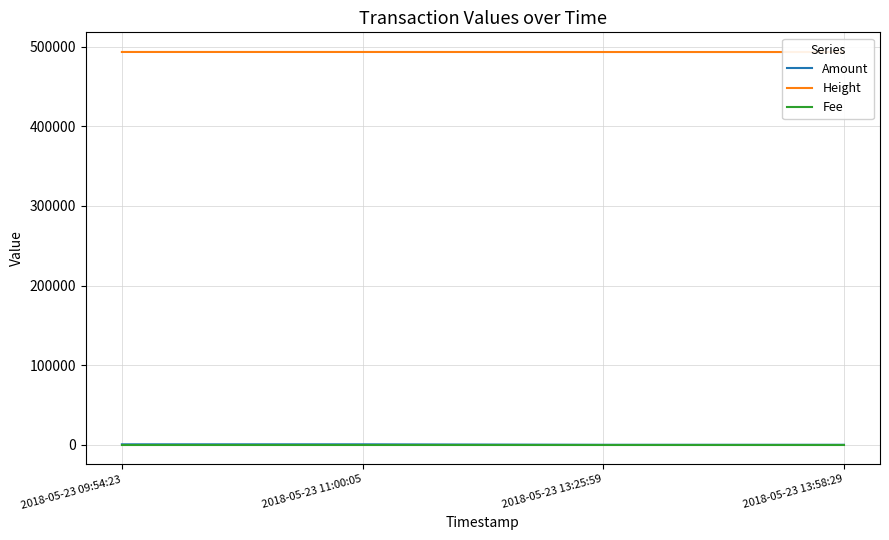

Count the Height values in the range 493416 to 493464.

3